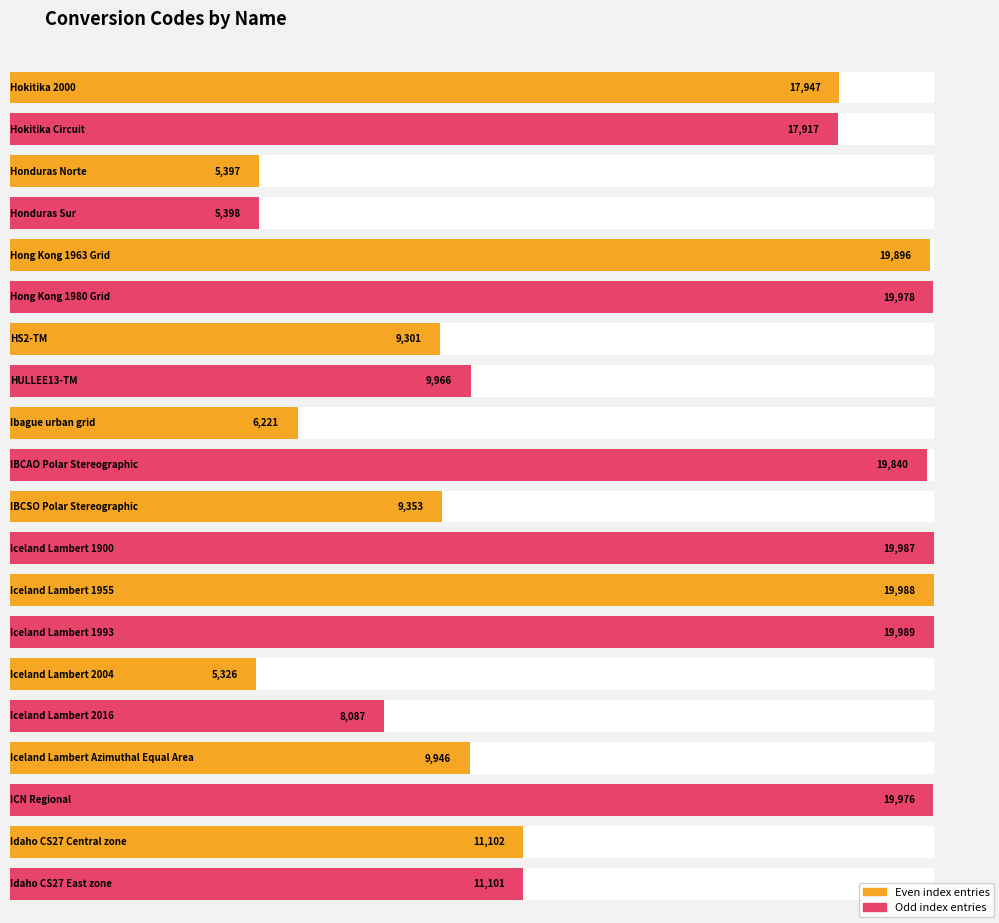

What is the average value?

13336